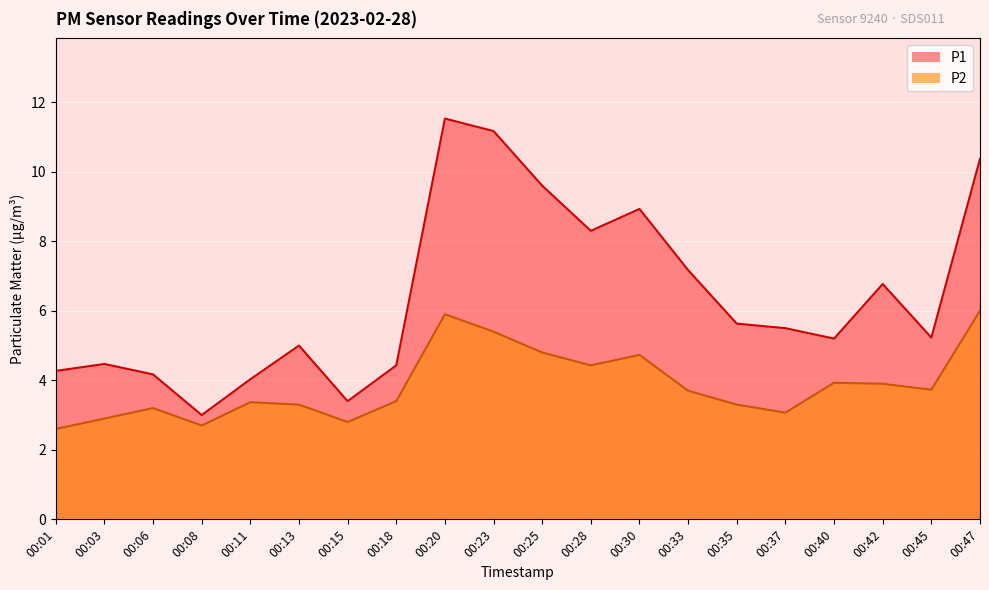

What is the difference between the second highest and minimum values in the P1 series?

8.2